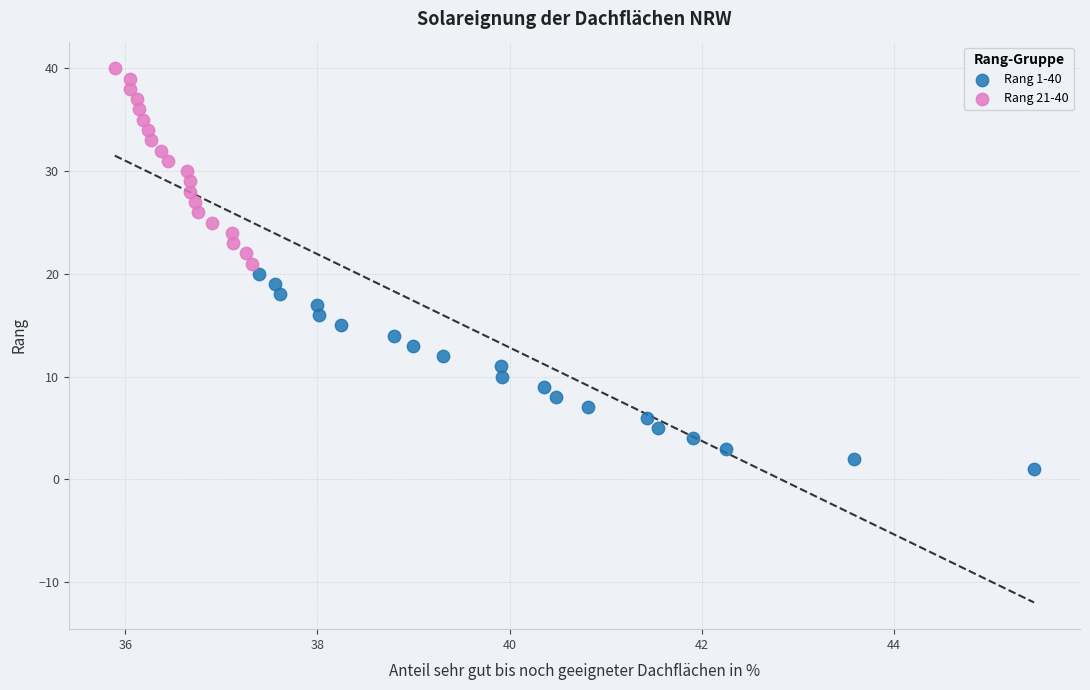

Which series reaches the maximum Y coordinate?

Rang 21-40